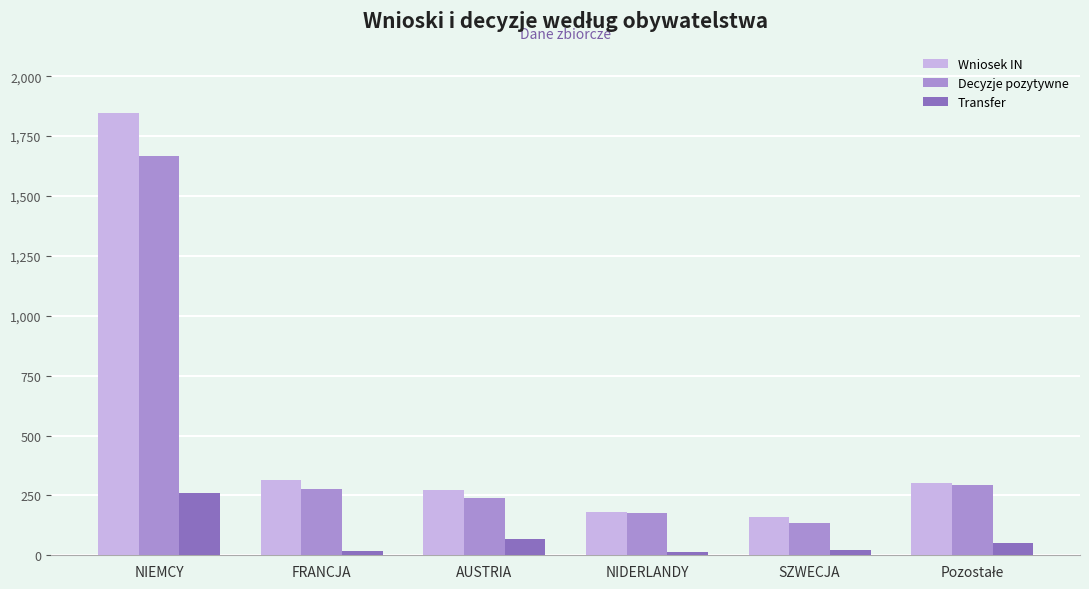

What is the sum of all Decyzje pozytywne values?

2787